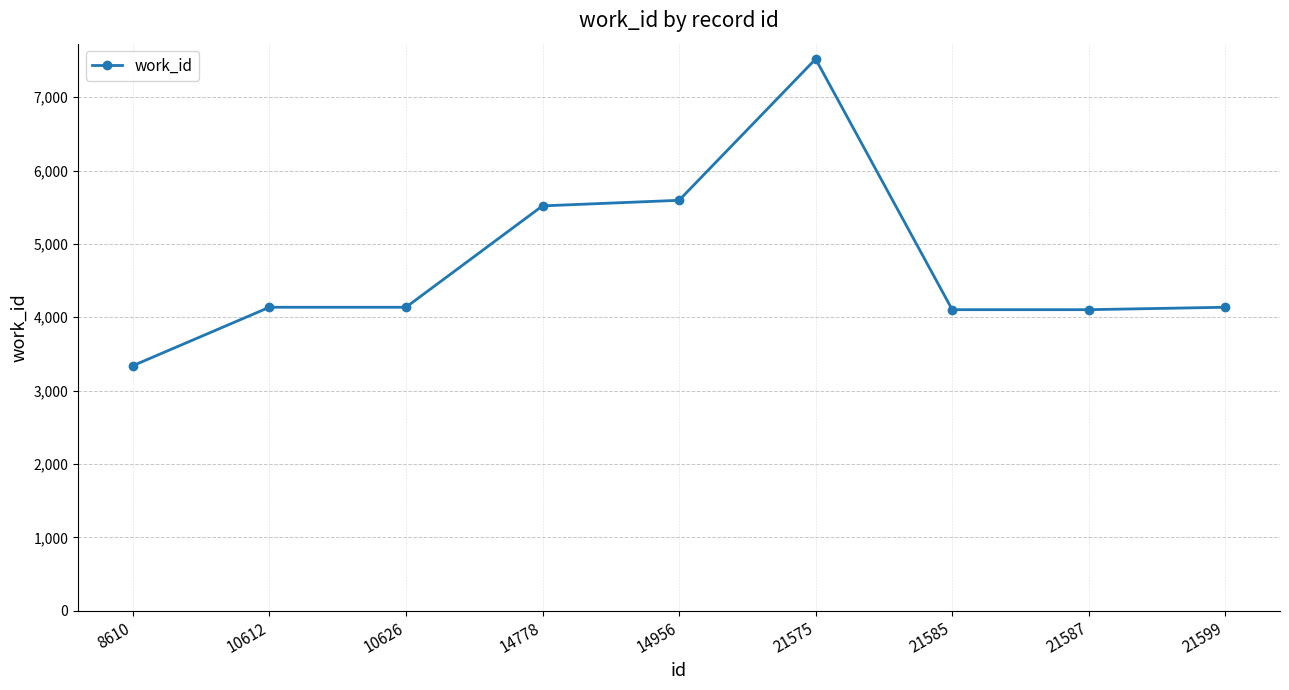

Count the number of categories in the chart.

9